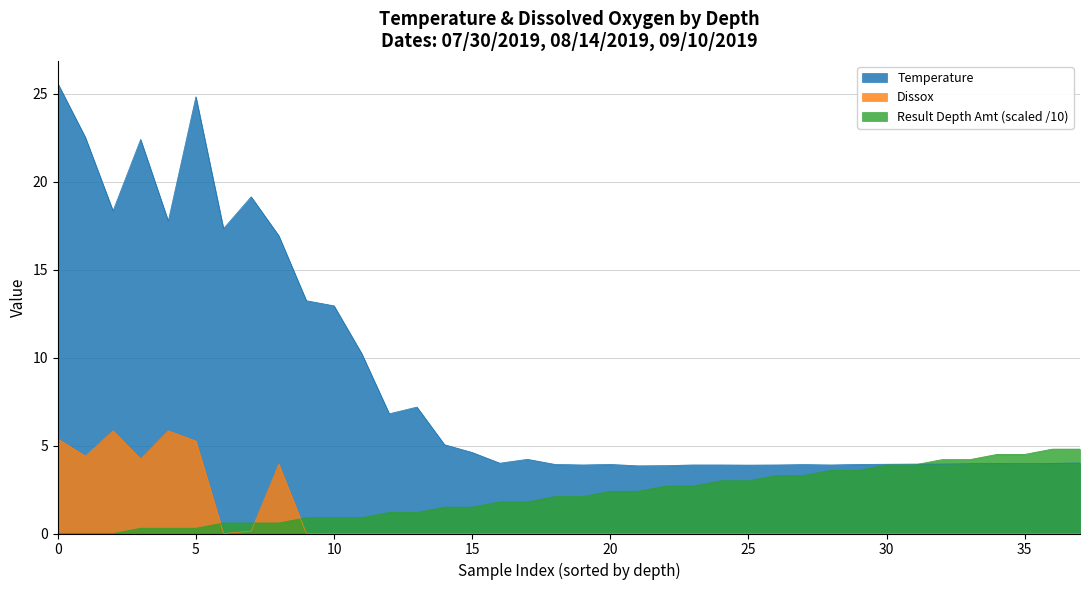

What are all the series names shown in the legend?

Temperature, Dissox, Result Depth Amt (scaled /10)